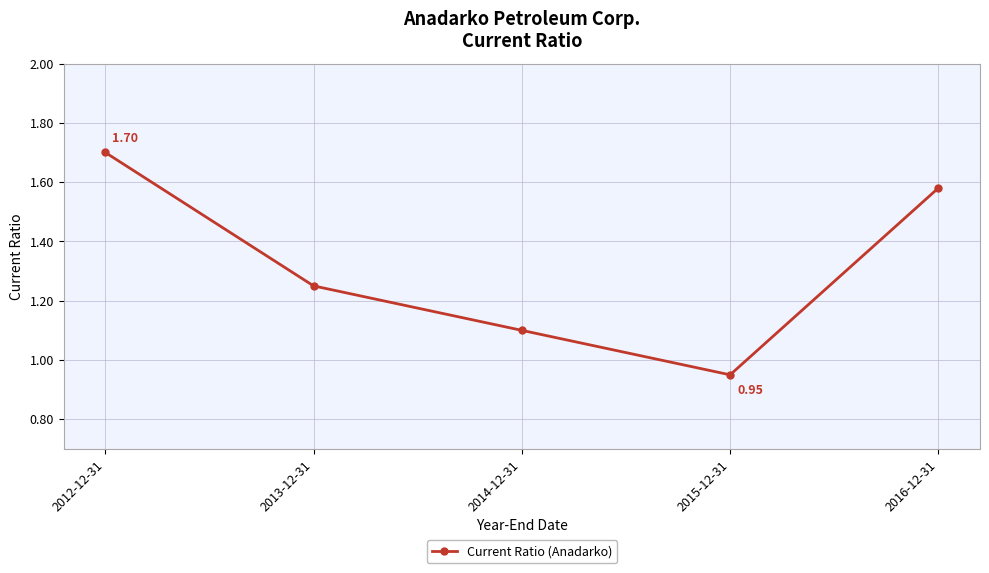

Is it true that the value at 2015-12-31 is 0.2?

False